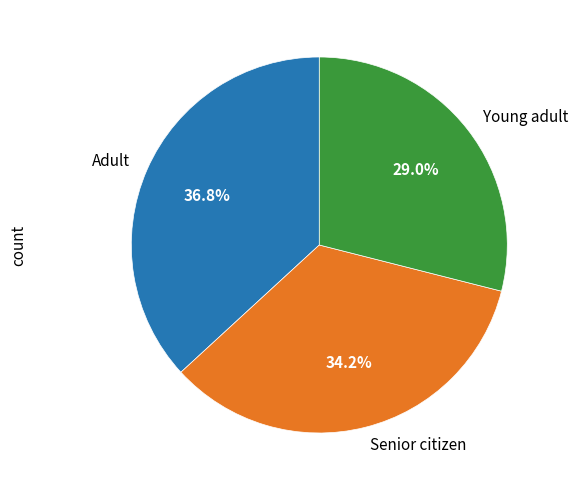

What is the total percentage of Senior citizen and Young adult?

63.2%